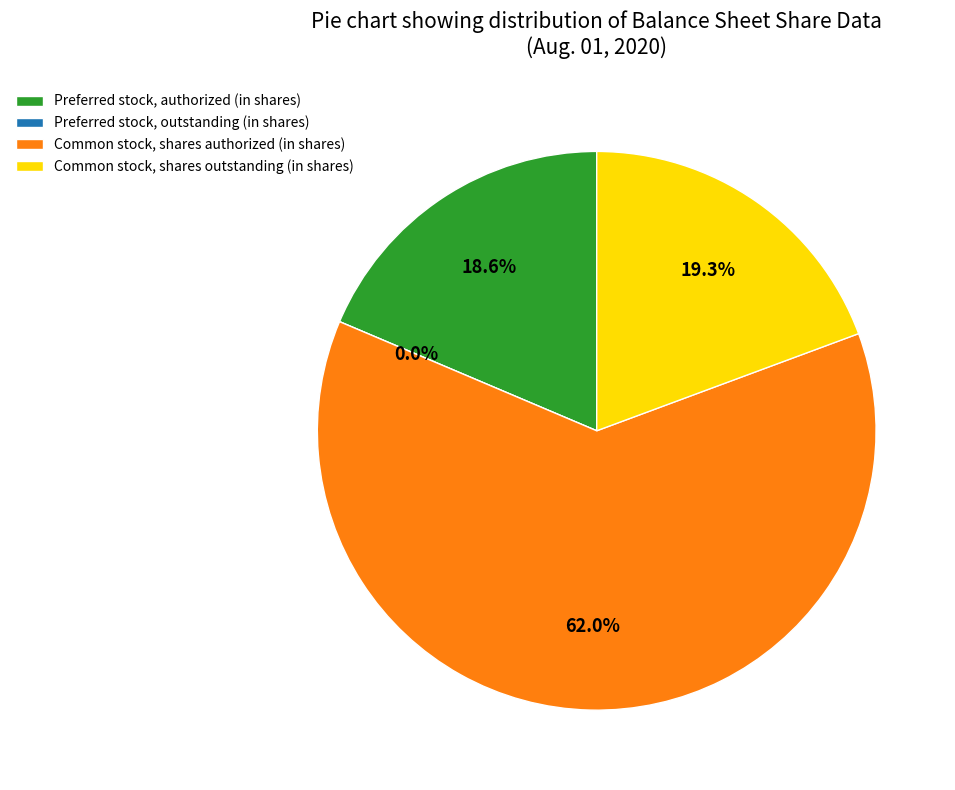

To the nearest percent, what is the average slice percentage?

25%